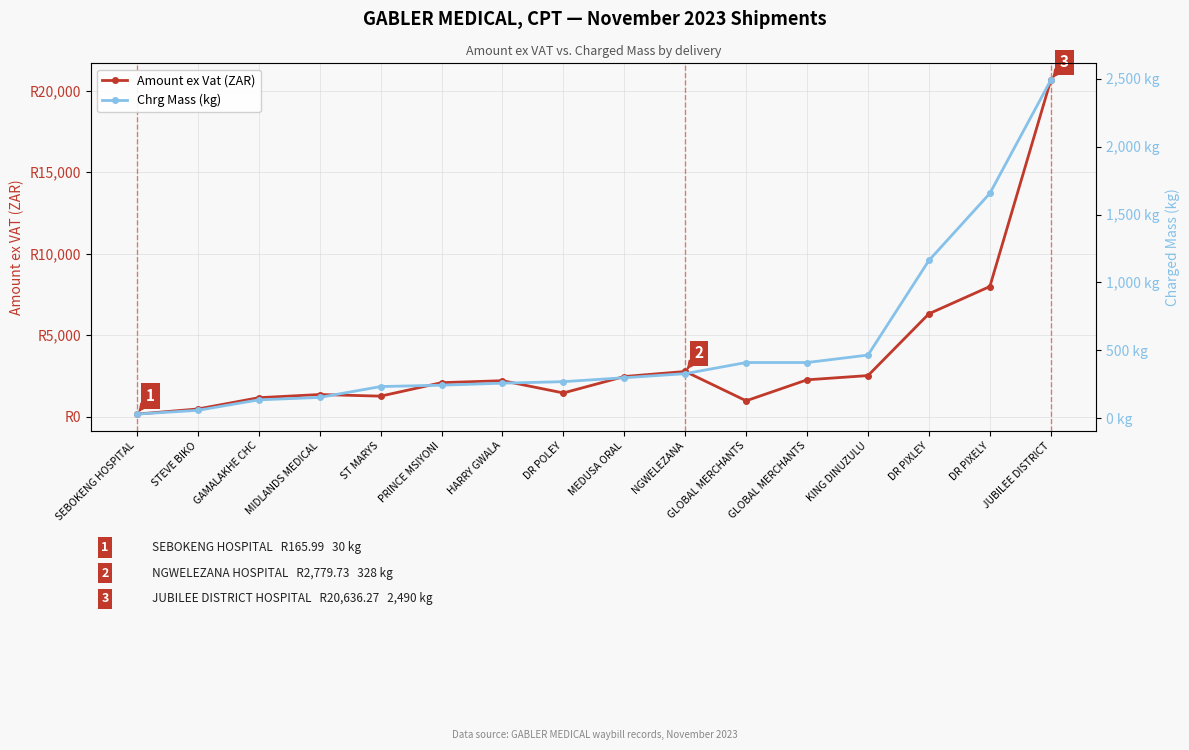

At which label is Chrg Mass (kg) closest to 1260?

DR PIXLEY